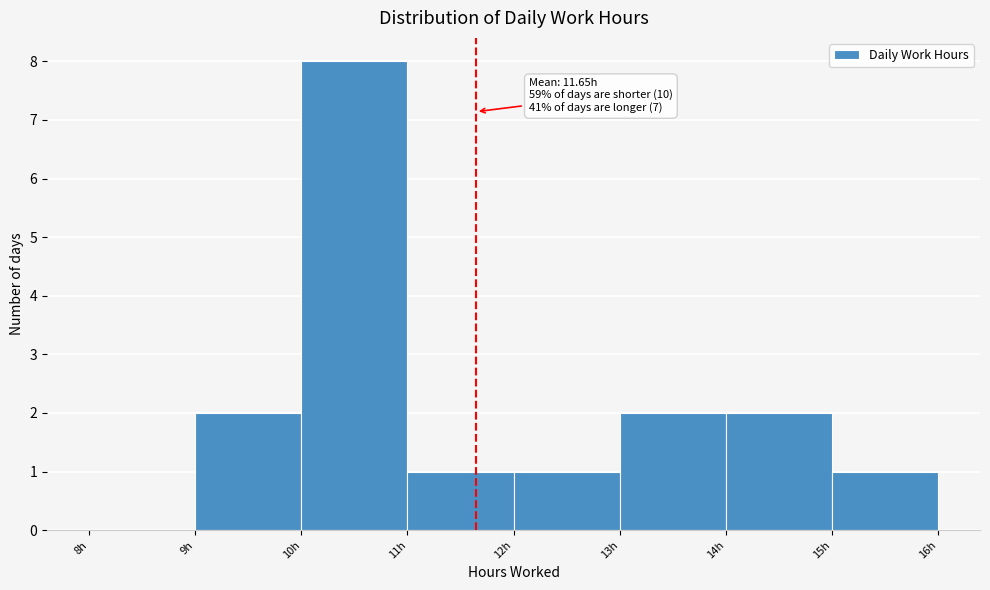

Over which range of the x-axis is the bar tallest?

10 to 11